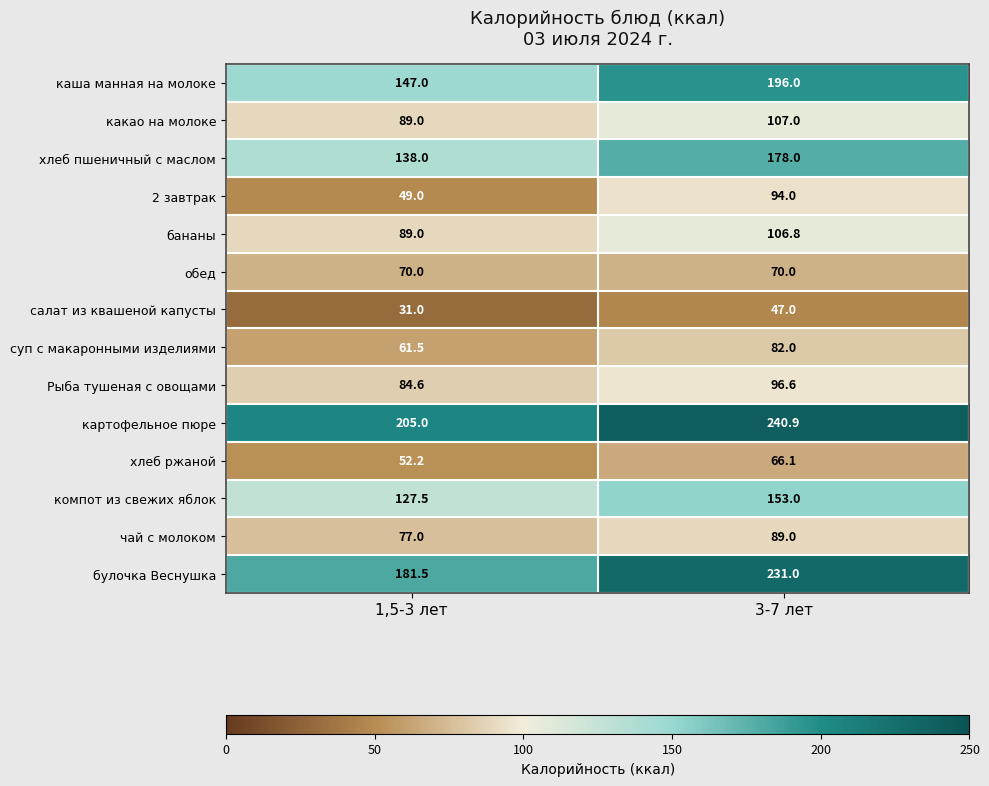

Which label corresponds to the largest value in the chart?

3-7 лет